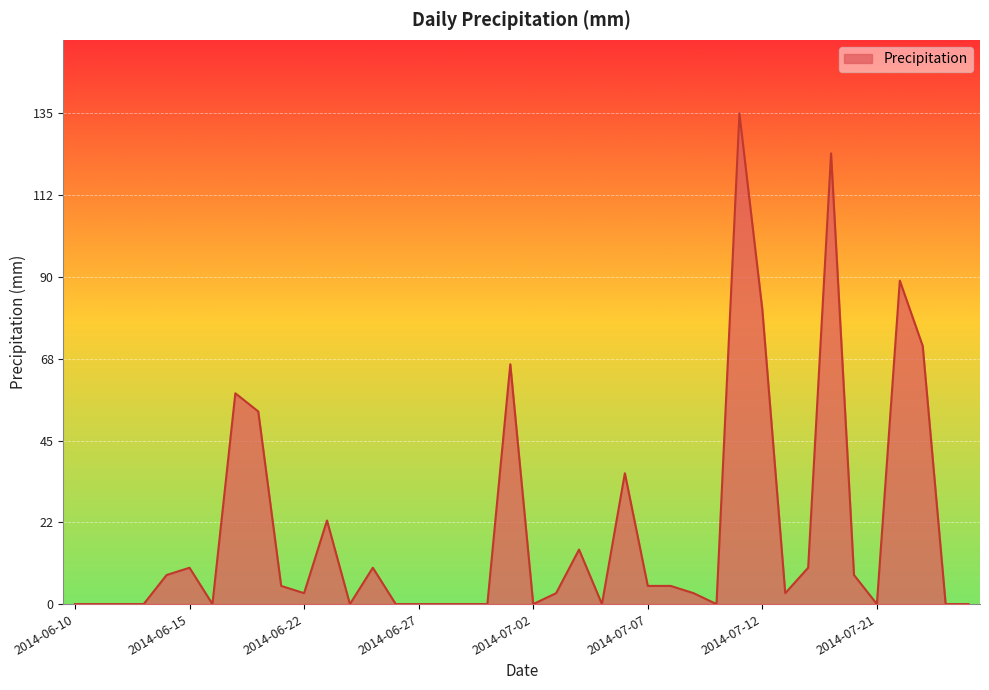

What is the difference between the maximum and minimum values?

135